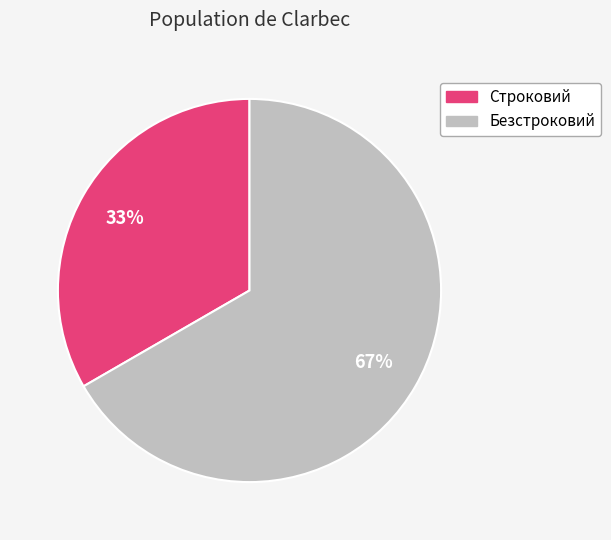

Which slice represents more than half of the pie?

Безстроковий